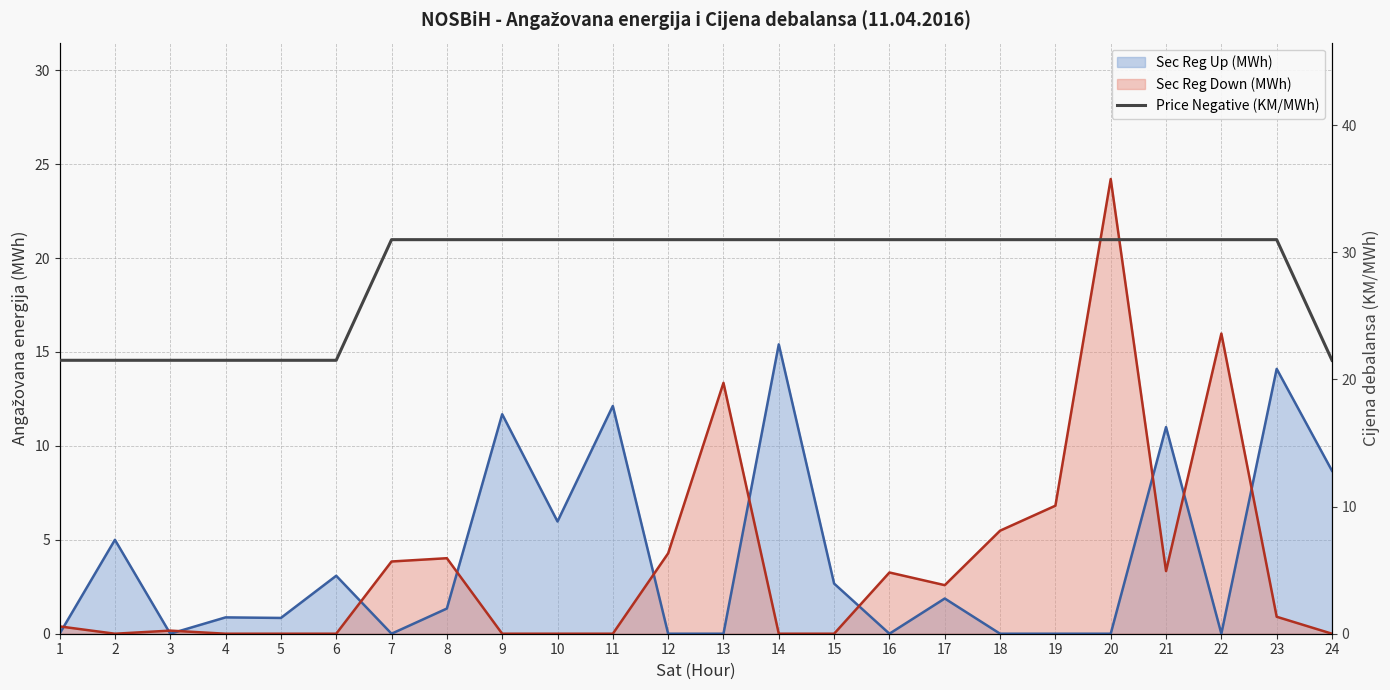

At which label is the value closest to 26?

1